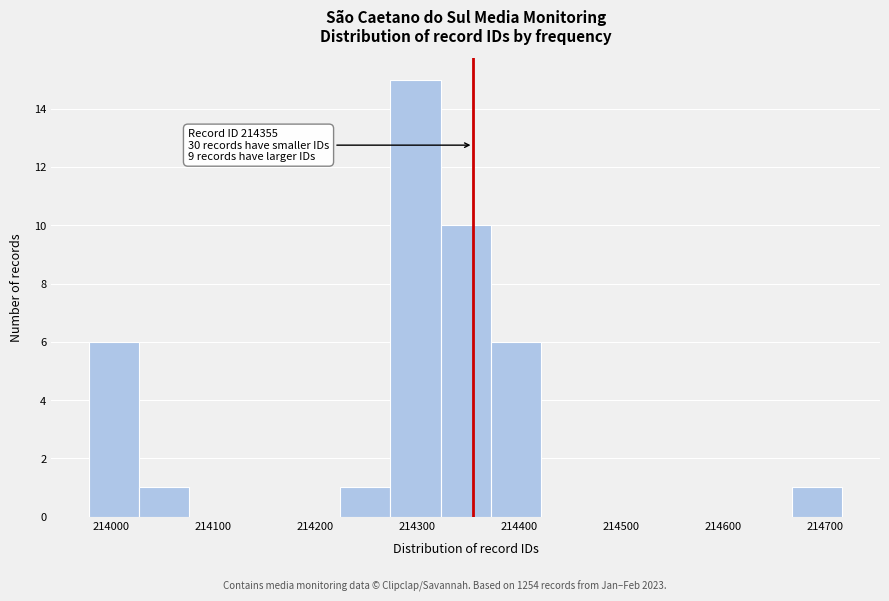

Which range on the x-axis has the tallest bar?

214270 to 214320